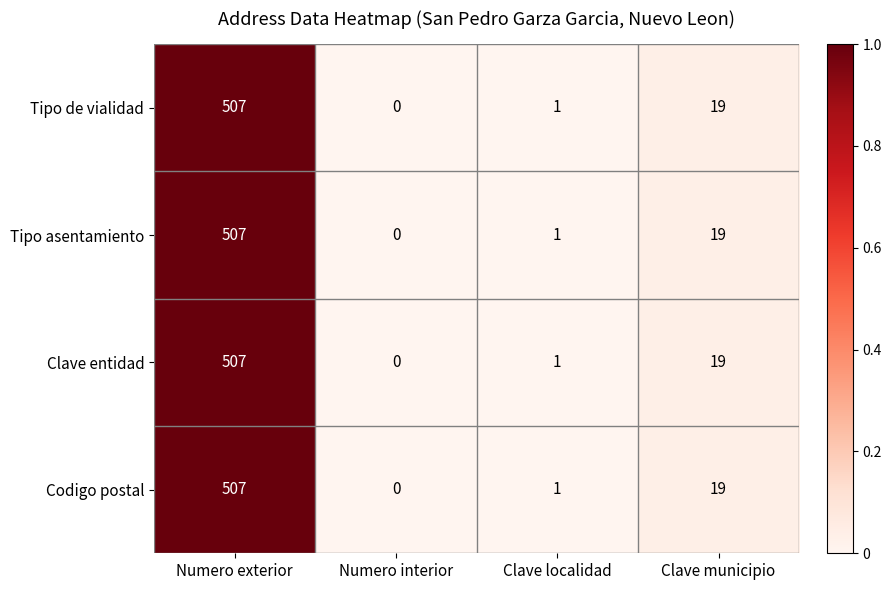

What is the maximum value shown in the chart?

507